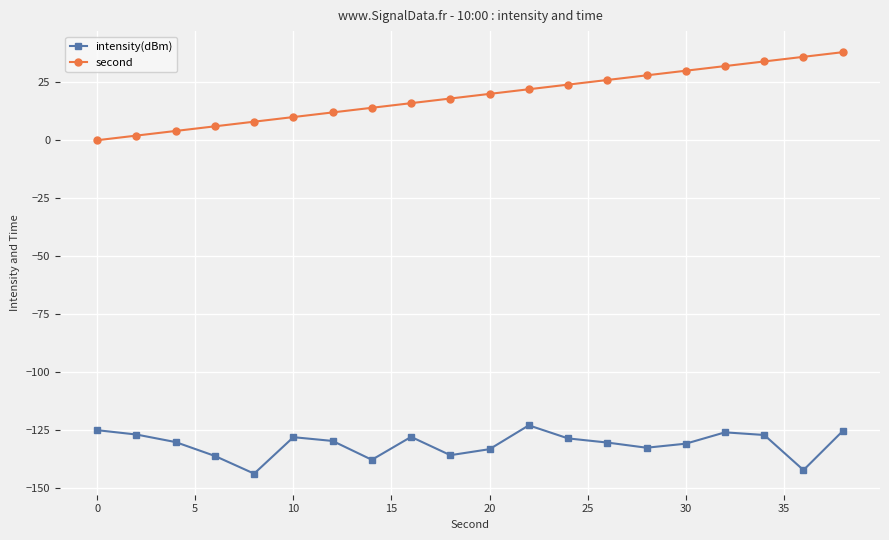

What are all the series names shown in the legend?

intensity(dBm), second